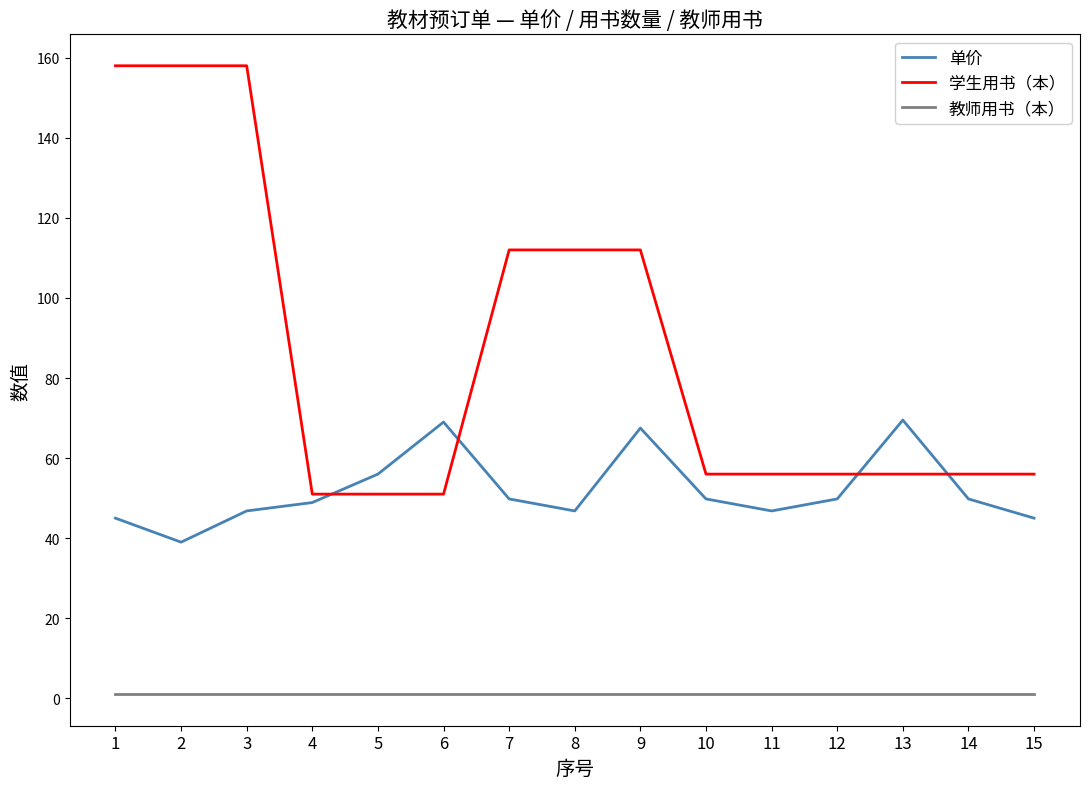

How many lines are shown in the chart?

3